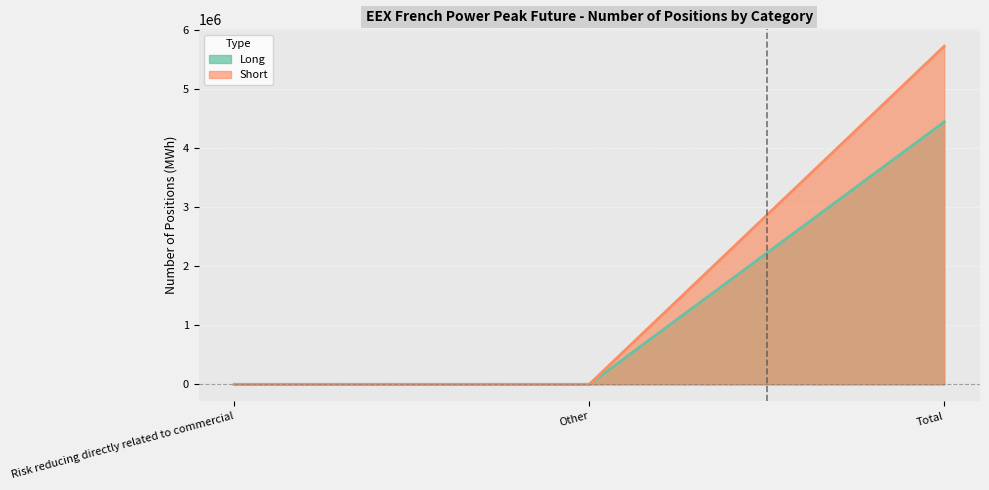

Which has a higher value, Risk reducing directly related to commercial or Total?

Total